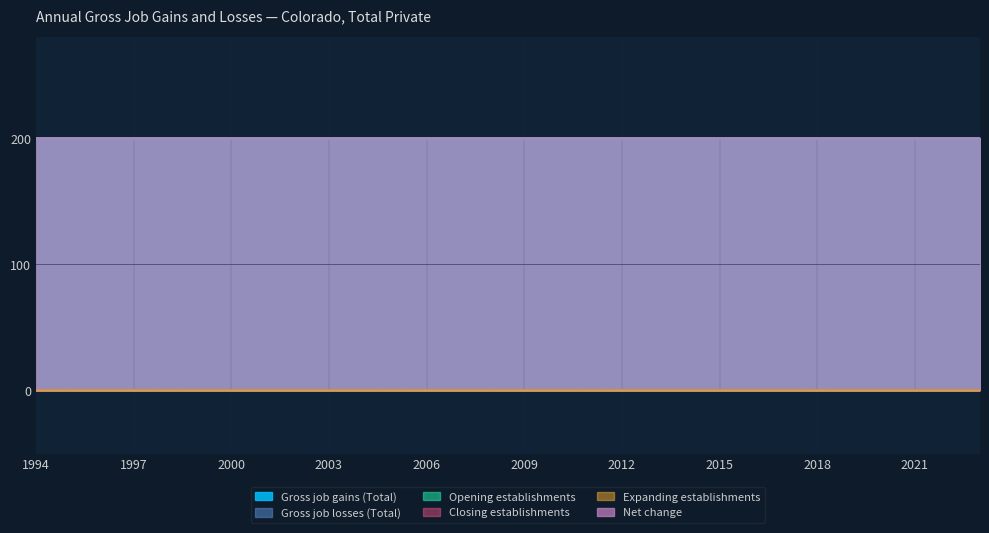

Is it true that Gross job losses (Total) equals 0 at 2002?

True